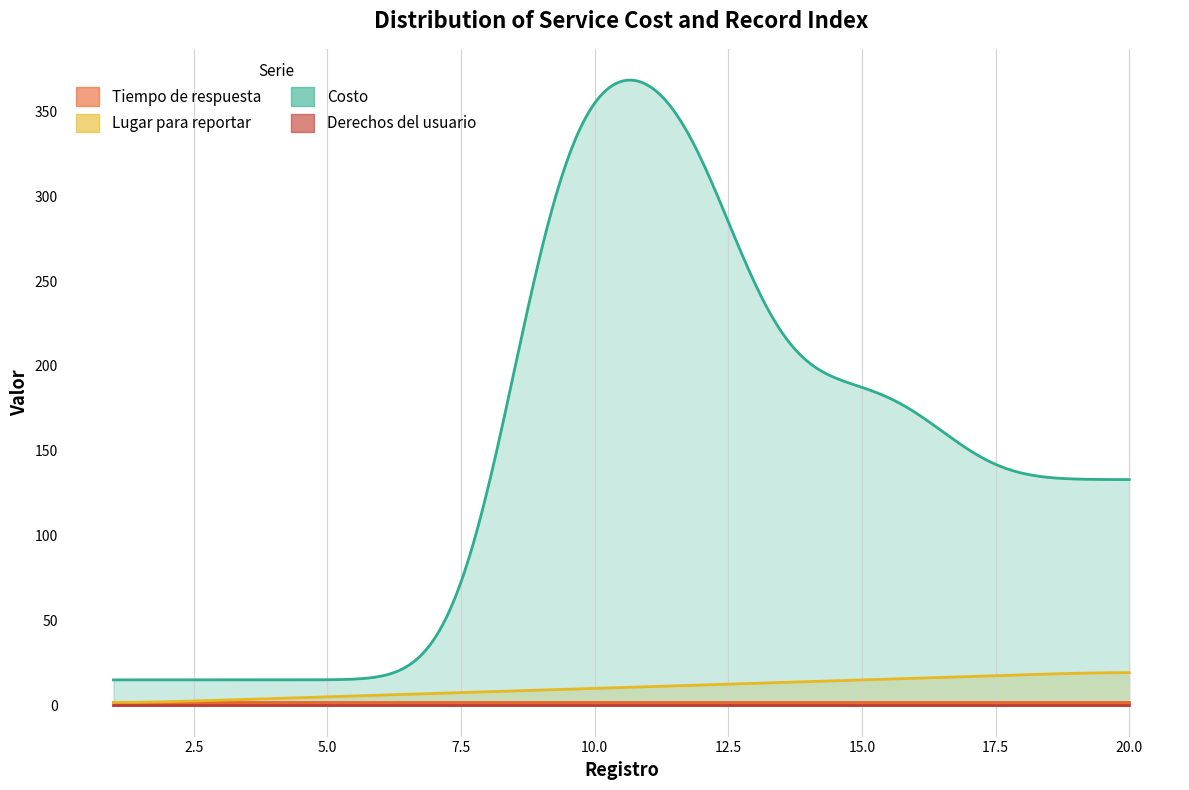

True or false: Lugar para reportar and Tiempo de respuesta intersect in this chart.

False